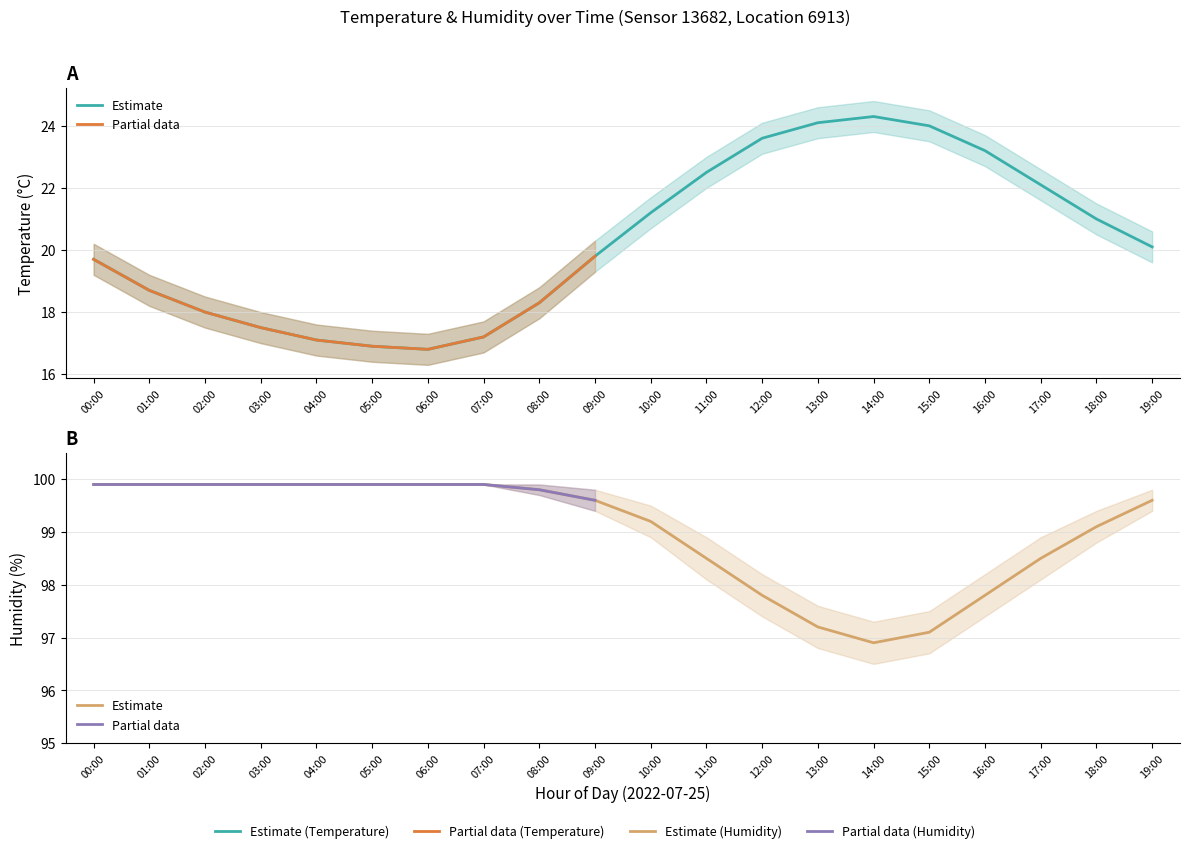

The humidity_lower series shows 146.6 at 17:00. True or false?

False